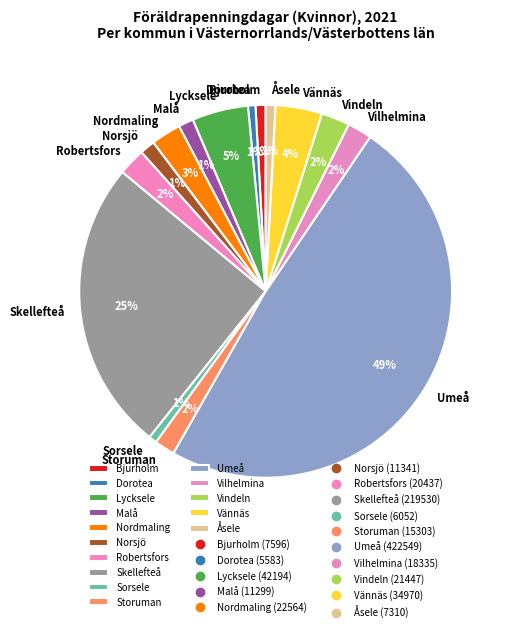

Is it true that Åsele is 13% of the pie?

False